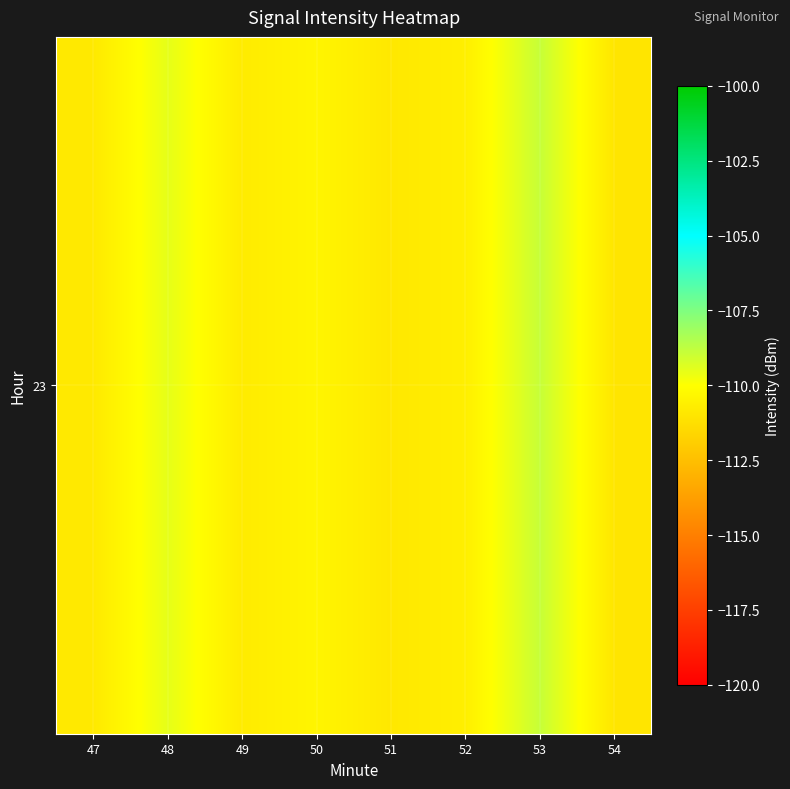

At which label is the value closest to -109?

53